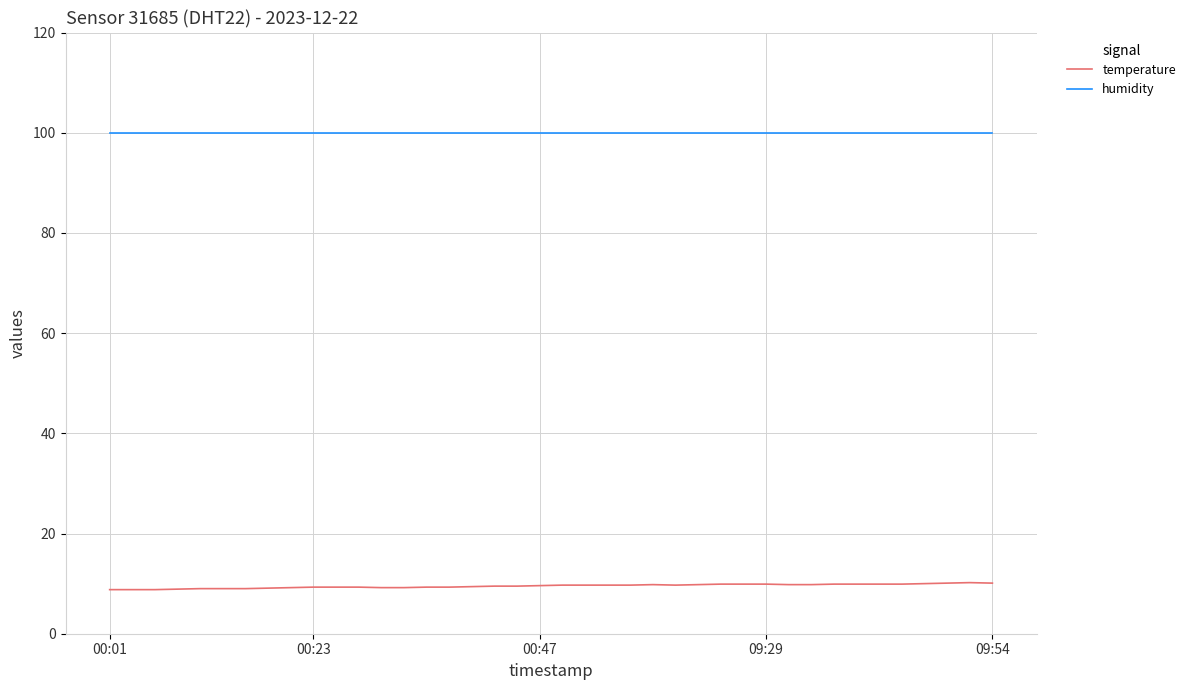

How many lines are shown in the chart?

2